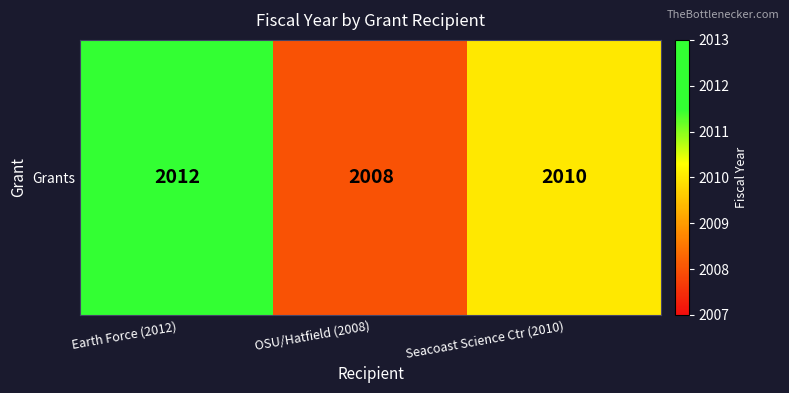

Reading left to right, list all the values displayed in this chart.

Earth Force (2012)=2012	OSU/Hatfield (2008)=2008	Seacoast Science Ctr (2010)=2010